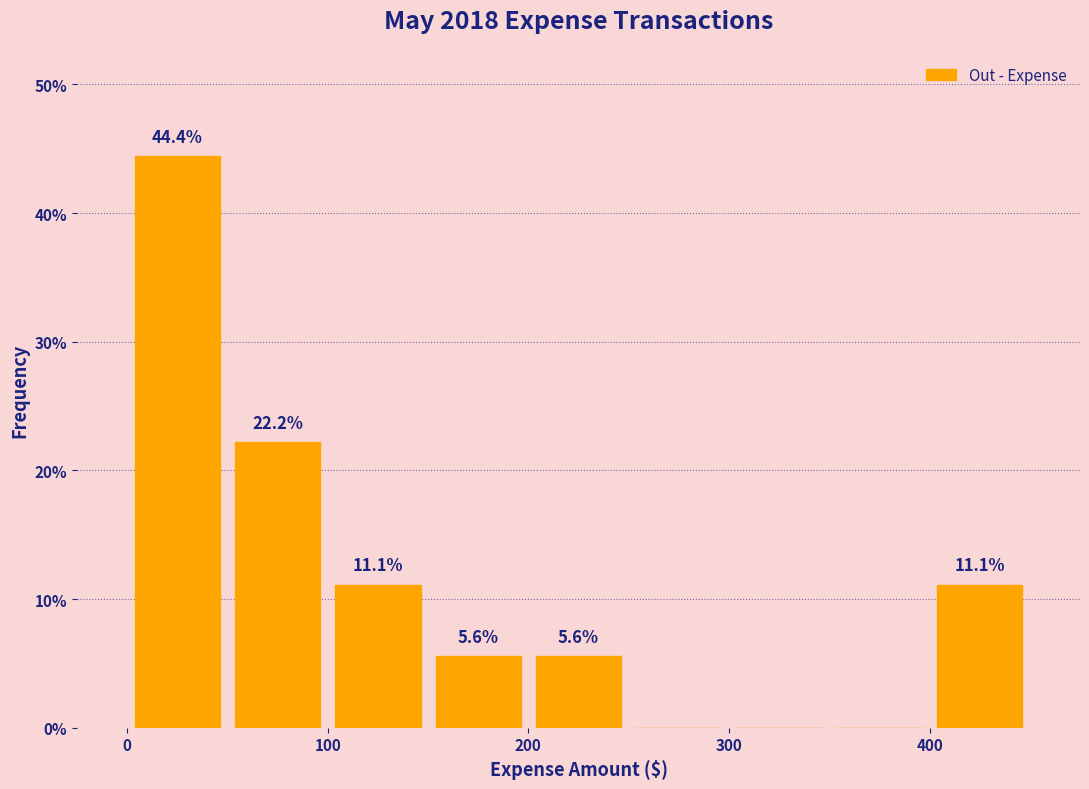

Which range on the x-axis has the tallest bar?

0 to 50